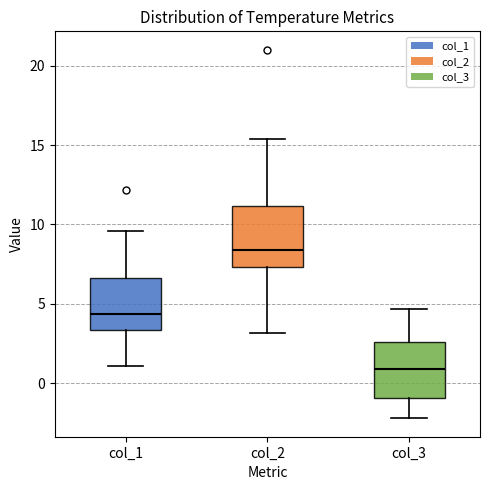

Where does the median line of the box for col_1 sit on the y-axis? The values are not printed on the chart, so give them approximately, as read against the axis.

4.5